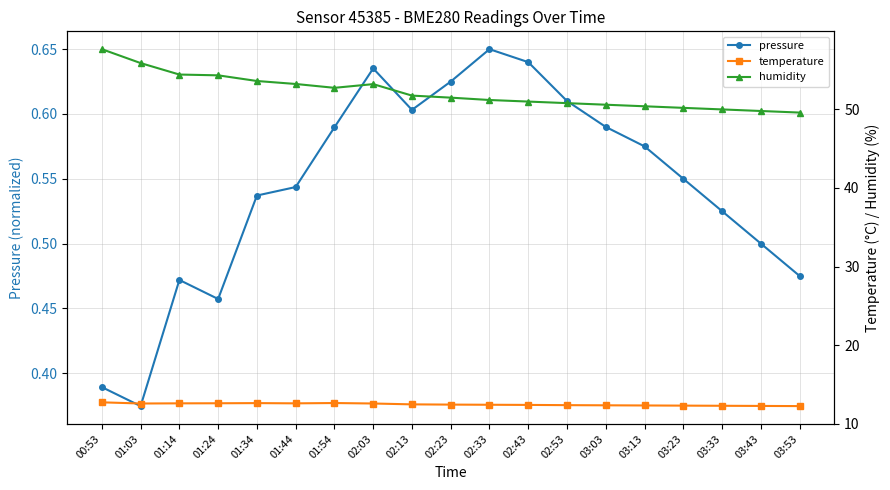

At which label does pressure reach its minimum?

01:03